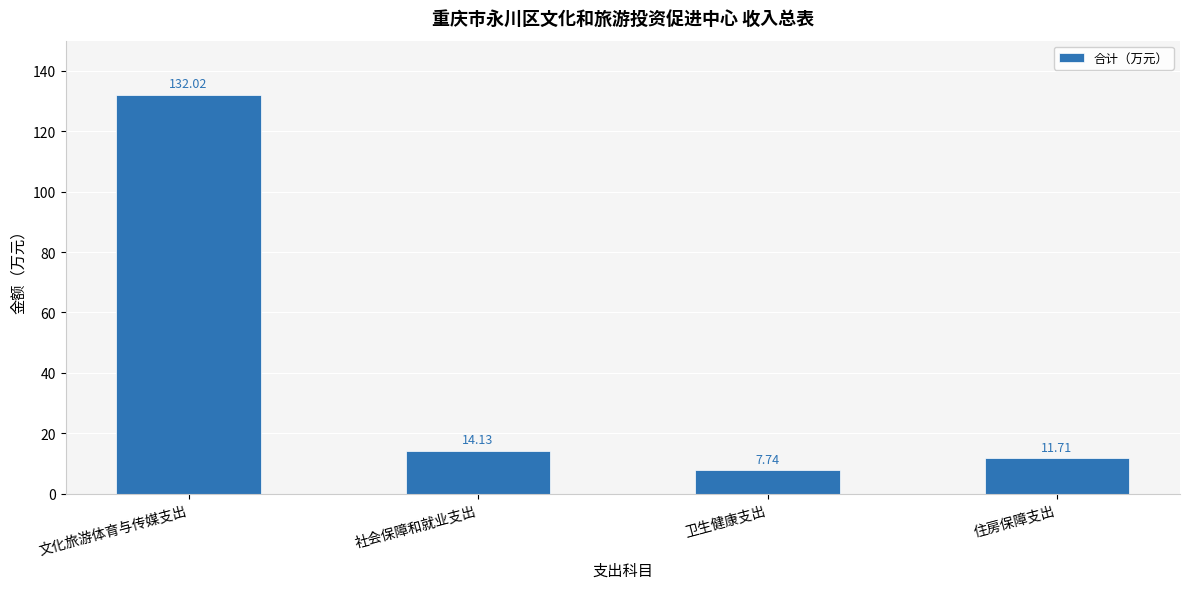

What is the label of the 1st bar from the right?

住房保障支出